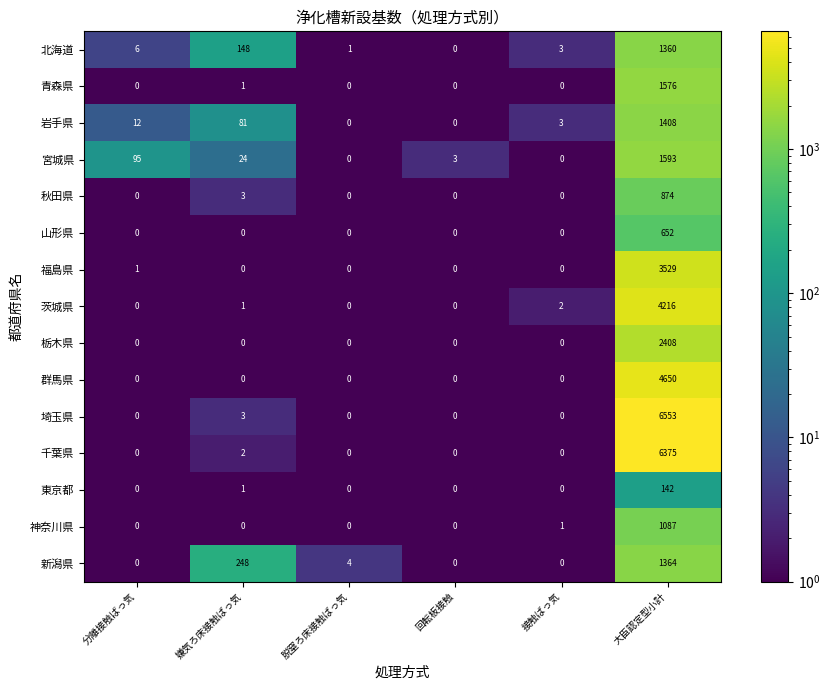

True or false: 千葉県 has a value of -2121 at 回転板接触.

False